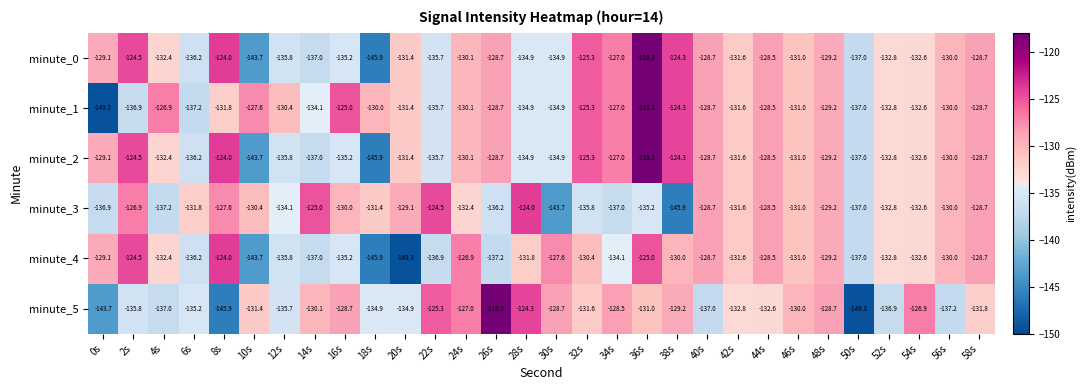

At which label does minute_0 first exceed -131?

0s